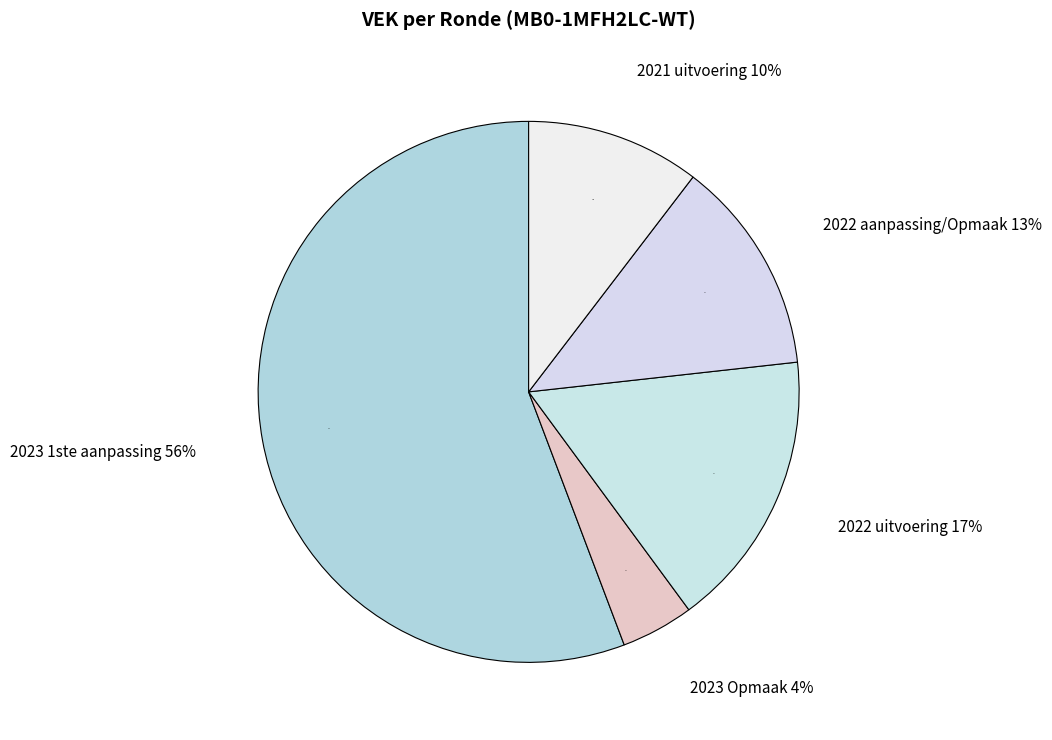

Which slice represents more than half of the pie?

2023 1ste aanpassing